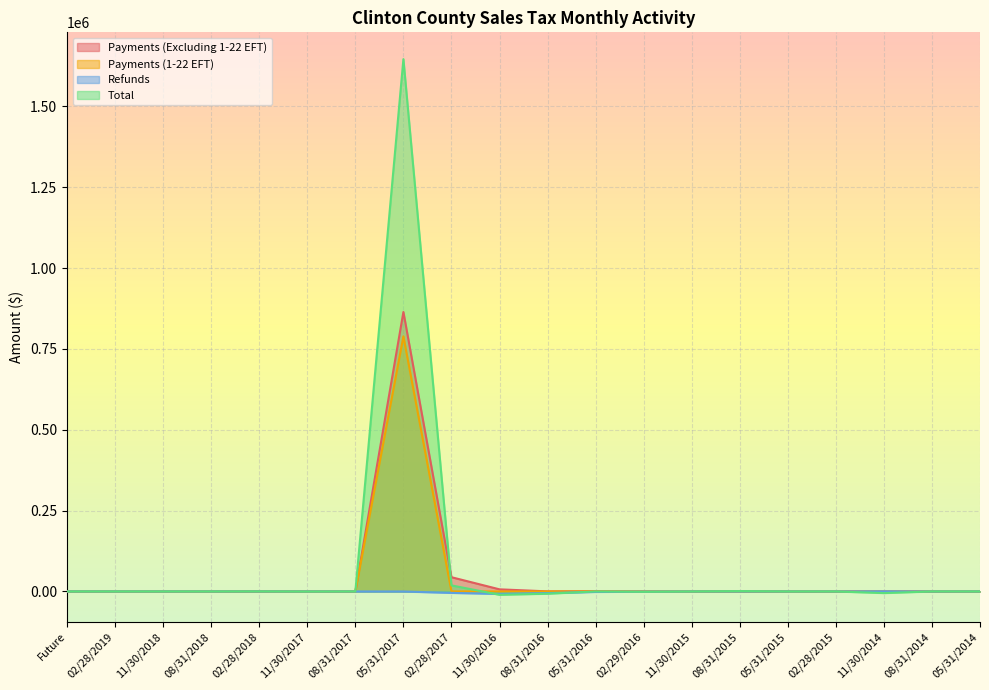

At which category does the chart reach its peak across all series?

05/31/2017